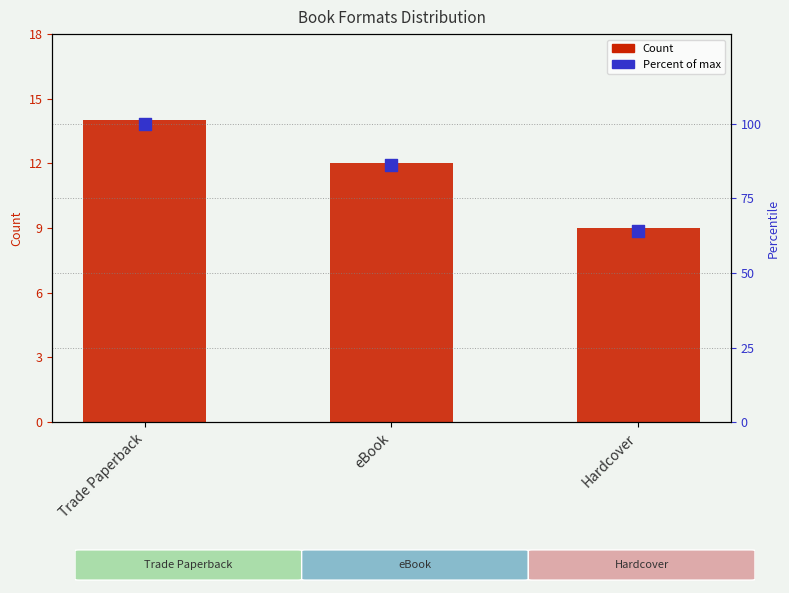

Is the value of Percent of max at Hardcover greater than the value of Count at Trade Paperback?

Yes